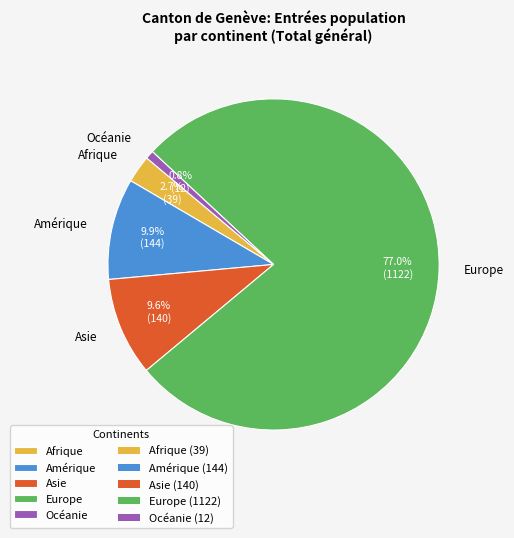

How many slices are in this pie chart?

5